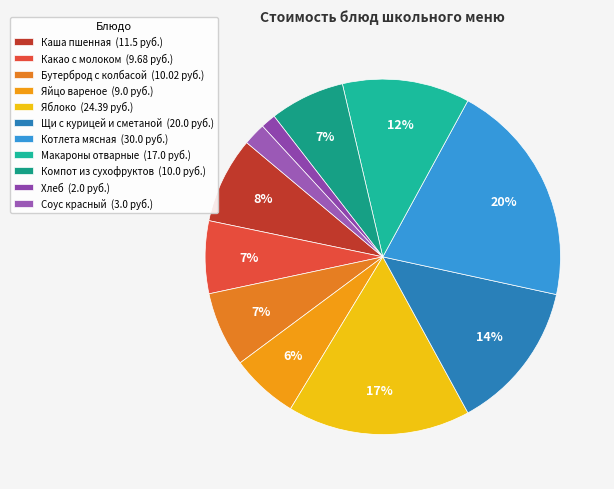

What is the total percentage of Макароны отварные and Котлета мясная?

32.1%